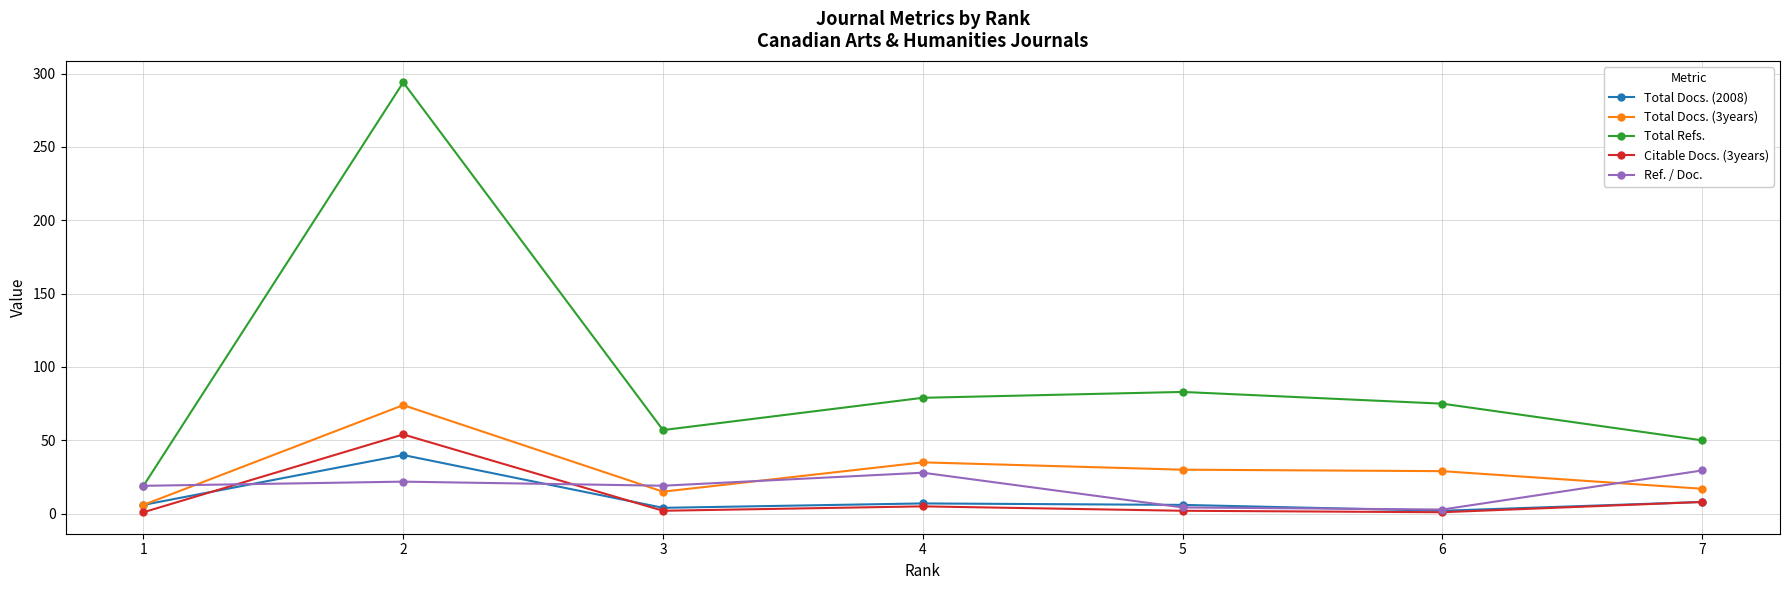

What is the smallest value displayed?

1.0